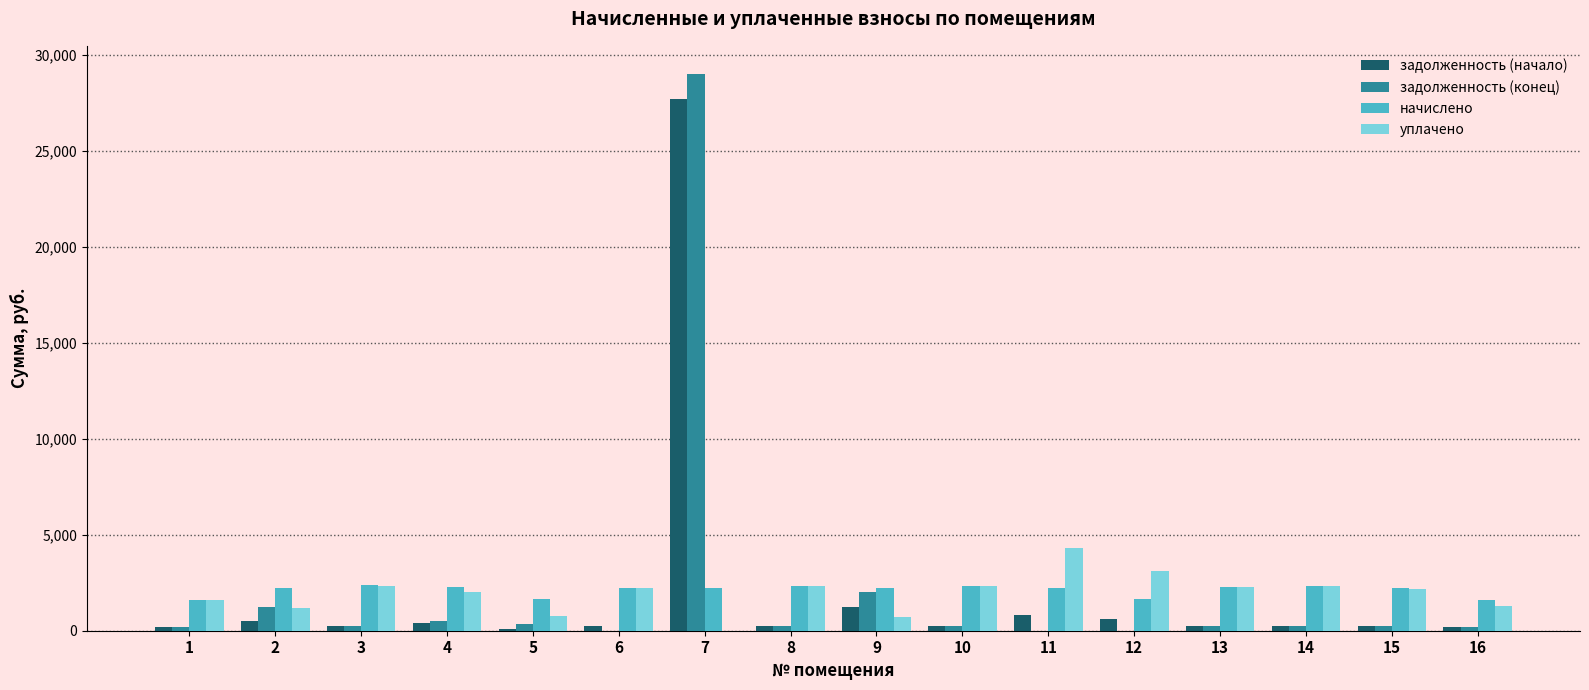

What is the greatest value displayed?

29026.0